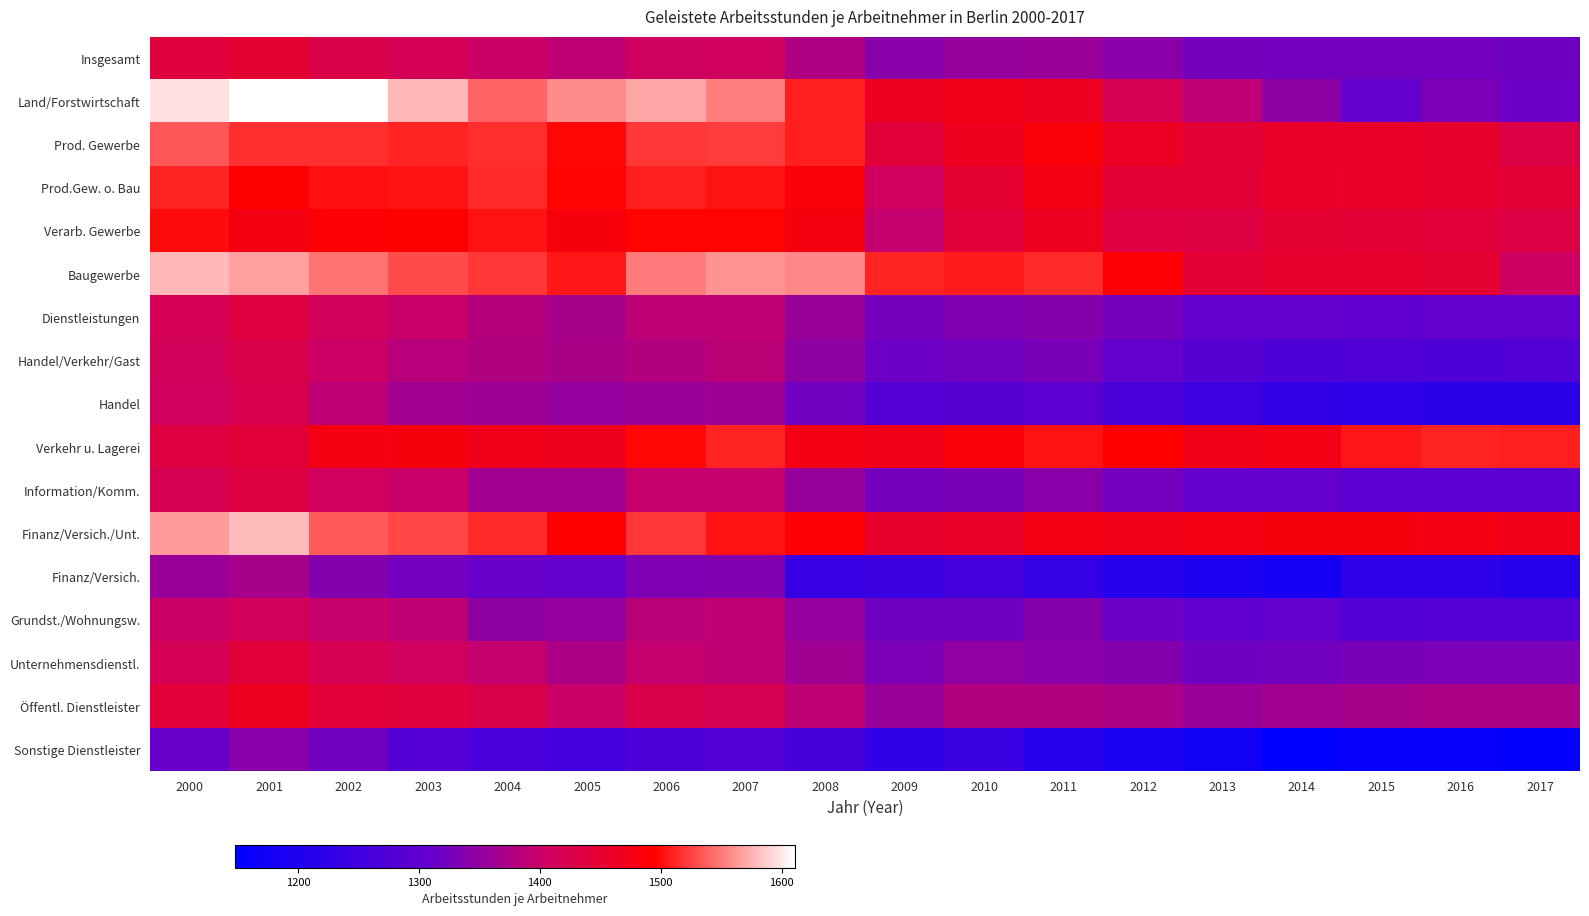

Reading left to right, transcribe all the data shown in this chart.

Insgesamt: 2000=1439	2001=1450	2002=1429	2003=1417	2004=1403	2005=1389	2006=1408	2007=1409	2008=1376	2009=1340	2010=1353	2011=1357	2012=1342	2013=1324	2014=1323	2015=1322	2016=1322	2017=1319
Land/Forstwirtschaft: 2000=1595	2001=1610	2002=1611	2003=1578	2004=1540	2005=1557	2006=1570	2007=1553	2008=1508	2009=1465	2010=1473	2011=1464	2012=1421	2013=1390	2014=1346	2015=1307	2016=1330	2017=1317
Prod. Gewerbe: 2000=1535	2001=1516	2002=1516	2003=1511	2004=1516	2005=1498	2006=1520	2007=1522	2008=1508	2009=1441	2010=1468	2011=1488	2012=1461	2013=1446	2014=1456	2015=1456	2016=1452	2017=1431
Prod.Gew. o. Bau: 2000=1511	2001=1492	2002=1502	2003=1503	2004=1515	2005=1496	2006=1508	2007=1504	2008=1487	2009=1410	2010=1450	2011=1476	2012=1447	2013=1445	2014=1458	2015=1457	2016=1452	2017=1445
Verarb. Gewerbe: 2000=1499	2001=1478	2002=1490	2003=1493	2004=1503	2005=1482	2006=1496	2007=1496	2008=1480	2009=1395	2010=1442	2011=1466	2012=1437	2013=1435	2014=1449	2015=1446	2016=1441	2017=1433
Baugewerbe: 2000=1578	2001=1566	2002=1546	2003=1528	2004=1519	2005=1505	2006=1550	2007=1562	2008=1556	2009=1510	2010=1507	2011=1515	2012=1491	2013=1448	2014=1452	2015=1454	2016=1450	2017=1405
Dienstleistungen: 2000=1418	2001=1436	2002=1413	2003=1400	2004=1383	2005=1370	2006=1390	2007=1391	2008=1356	2009=1325	2010=1336	2011=1338	2012=1324	2013=1307	2014=1304	2015=1303	2016=1304	2017=1304
Handel/Verkehr/Gast: 2000=1415	2001=1427	2002=1404	2003=1384	2004=1379	2005=1371	2006=1380	2007=1387	2008=1347	2009=1317	2010=1320	2011=1328	2012=1308	2013=1286	2014=1274	2015=1275	2016=1274	2017=1278
Handel: 2000=1410	2001=1424	2002=1389	2003=1365	2004=1361	2005=1352	2006=1356	2007=1361	2008=1320	2009=1285	2010=1287	2011=1292	2012=1268	2013=1246	2014=1229	2015=1222	2016=1216	2017=1218
Verkehr u. Lagerei: 2000=1437	2001=1444	2002=1478	2003=1482	2004=1470	2005=1467	2006=1498	2007=1511	2008=1476	2009=1473	2010=1485	2011=1503	2012=1495	2013=1473	2014=1475	2015=1505	2016=1511	2017=1509
Information/Komm.: 2000=1422	2001=1435	2002=1410	2003=1401	2004=1365	2005=1364	2006=1395	2007=1397	2008=1353	2009=1325	2010=1328	2011=1342	2012=1322	2013=1309	2014=1310	2015=1293	2016=1294	2017=1292
Finanz/Versich./Unt.: 2000=1565	2001=1579	2002=1536	2003=1527	2004=1515	2005=1495	2006=1519	2007=1504	2008=1491	2009=1453	2010=1459	2011=1476	2012=1473	2013=1475	2014=1481	2015=1482	2016=1476	2017=1470
Finanz/Versich.: 2000=1357	2001=1370	2002=1337	2003=1322	2004=1312	2005=1308	2006=1334	2007=1336	2008=1236	2009=1242	2010=1258	2011=1234	2012=1209	2013=1196	2014=1183	2015=1221	2016=1222	2017=1211
Grundst./Wohnungsw.: 2000=1403	2001=1415	2002=1397	2003=1392	2004=1347	2005=1351	2006=1386	2007=1391	2008=1352	2009=1319	2010=1319	2011=1339	2012=1316	2013=1303	2014=1306	2015=1280	2016=1283	2017=1283
Unternehmensdienstl.: 2000=1417	2001=1443	2002=1420	2003=1409	2004=1395	2005=1373	2006=1394	2007=1391	2008=1363	2009=1329	2010=1349	2011=1342	2012=1337	2013=1319	2014=1320	2015=1328	2016=1330	2017=1329
Öffentl. Dienstleister: 2000=1441	2001=1466	2002=1443	2003=1440	2004=1428	2005=1403	2006=1427	2007=1421	2008=1390	2009=1357	2010=1378	2011=1378	2012=1374	2013=1357	2014=1365	2015=1370	2016=1373	2017=1374
Sonstige Dienstleister: 2000=1312	2001=1341	2002=1320	2003=1282	2004=1264	2005=1255	2006=1271	2007=1280	2008=1260	2009=1224	2010=1239	2011=1208	2012=1193	2013=1178	2014=1148	2015=1163	2016=1163	2017=1155